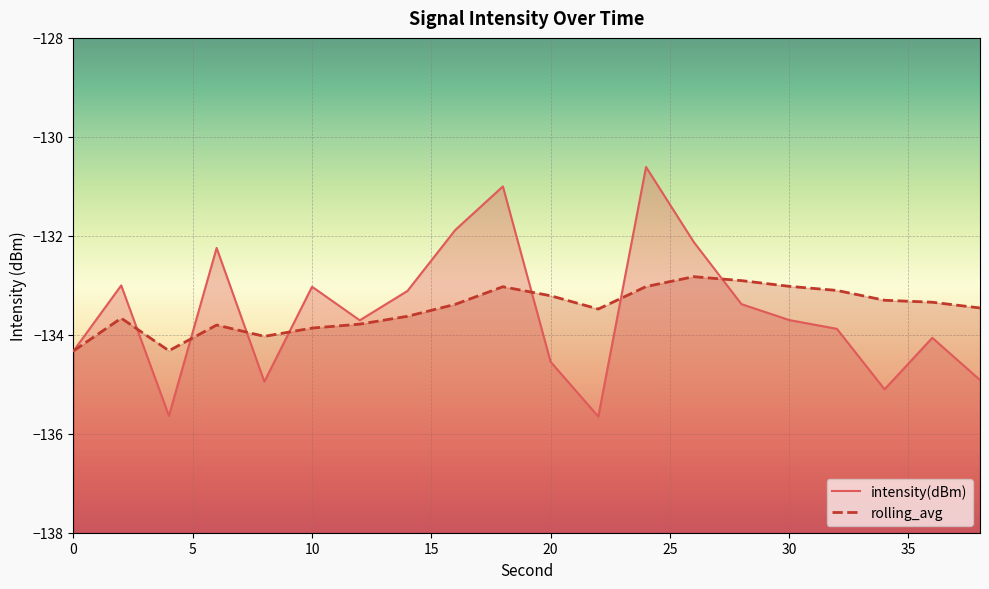

What is the minimum value shown in the chart?

-135.7